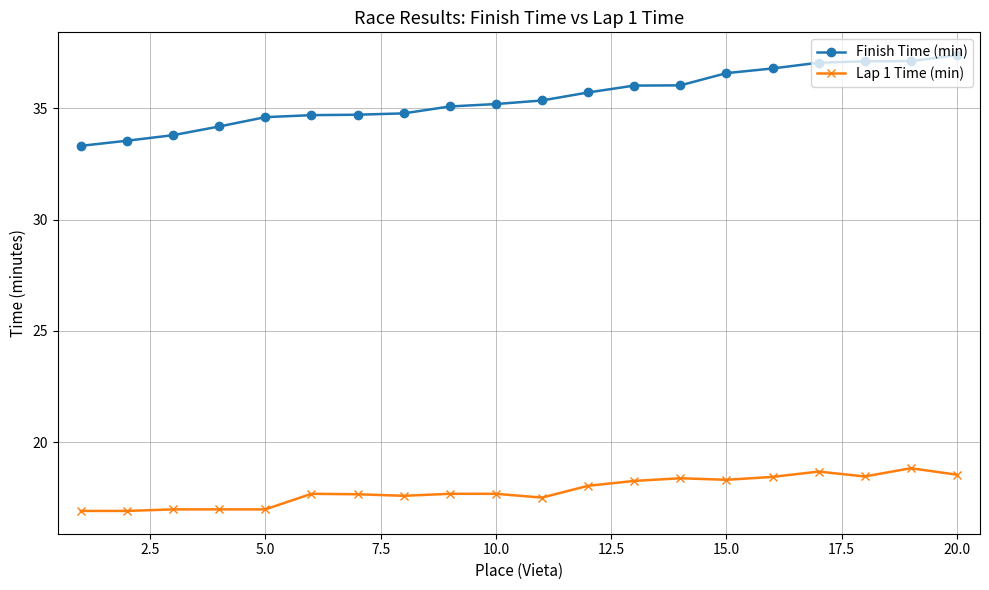

What is the sum of all Finish Time (min) values?

709.2